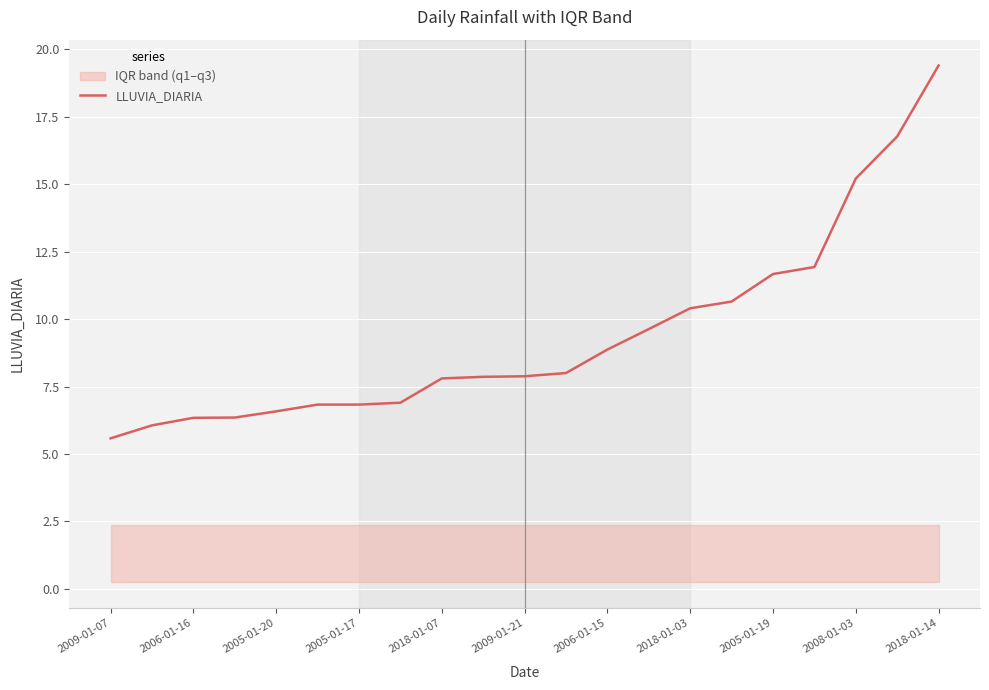

What is the minimum value for LLUVIA_DIARIA?

5.6